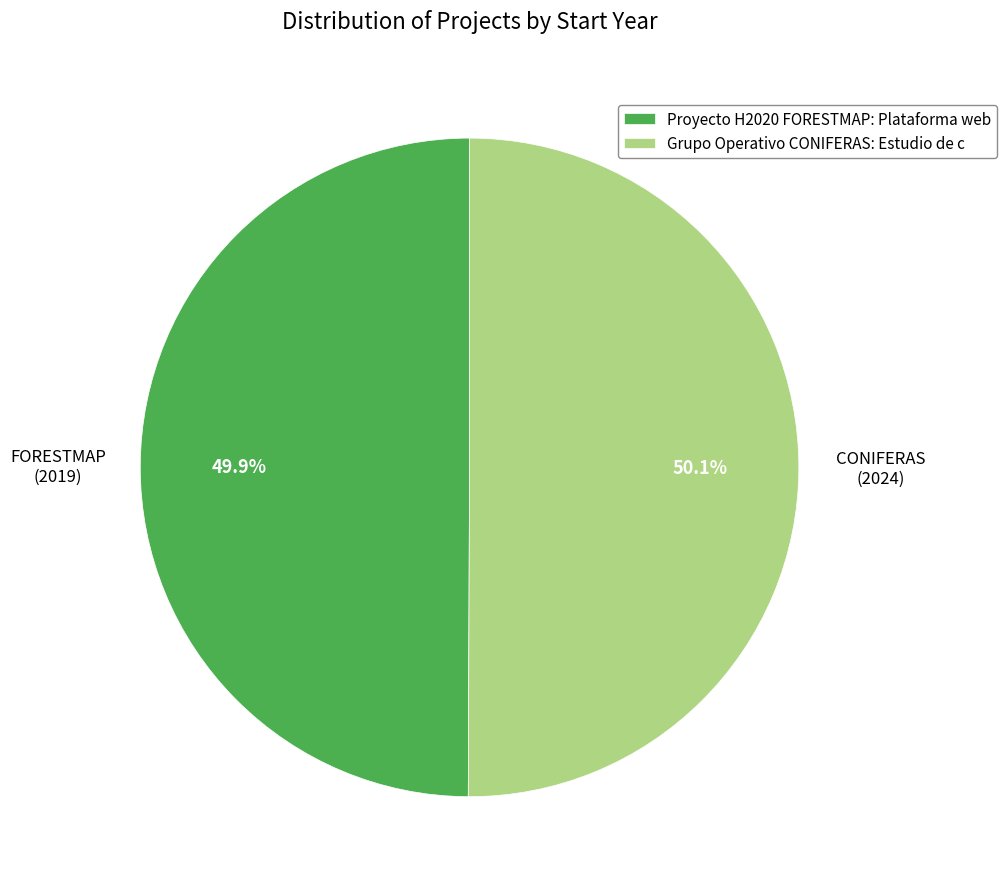

What is the total percentage of Proyecto H2020 FORESTMAP: Plataforma web and Grupo Operativo CONIFERAS: Estudio de c?

100.0%